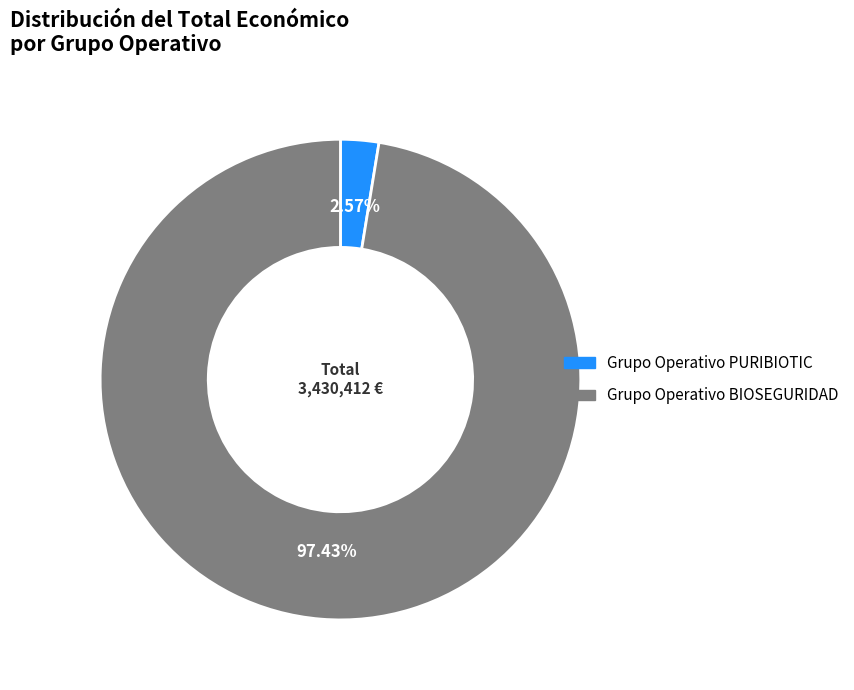

Rank the categories by value from highest to lowest.

Grupo Operativo BIOSEGURIDAD, Grupo Operativo PURIBIOTIC